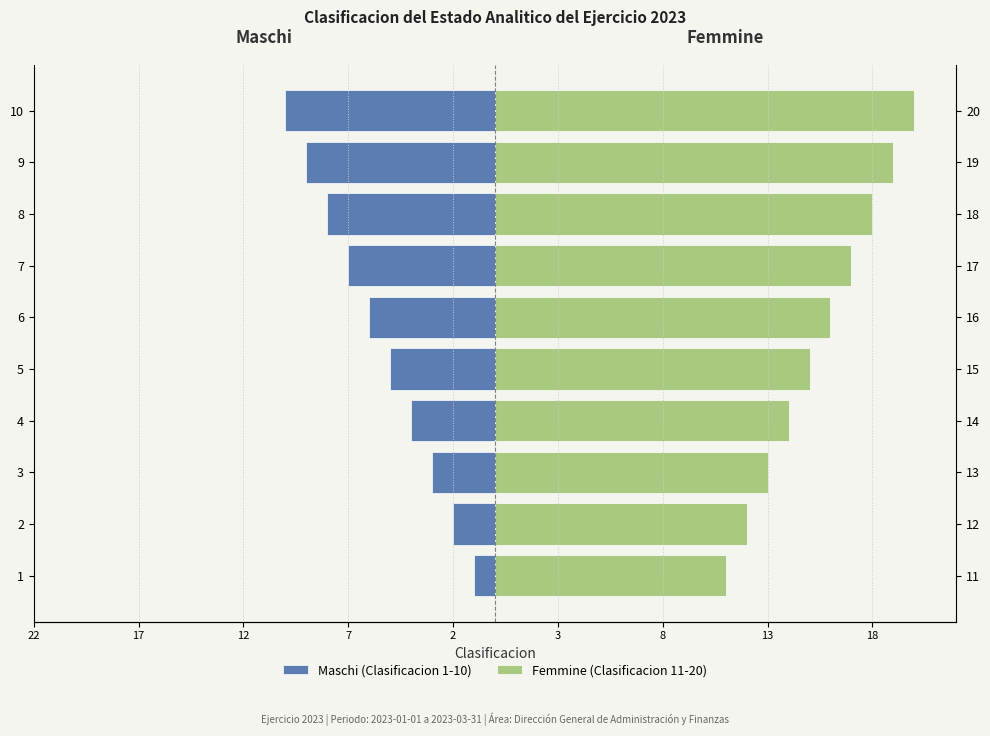

What are all the series names shown in the legend?

Maschi (Clasificacion 1-10), Femmine (Clasificacion 11-20)